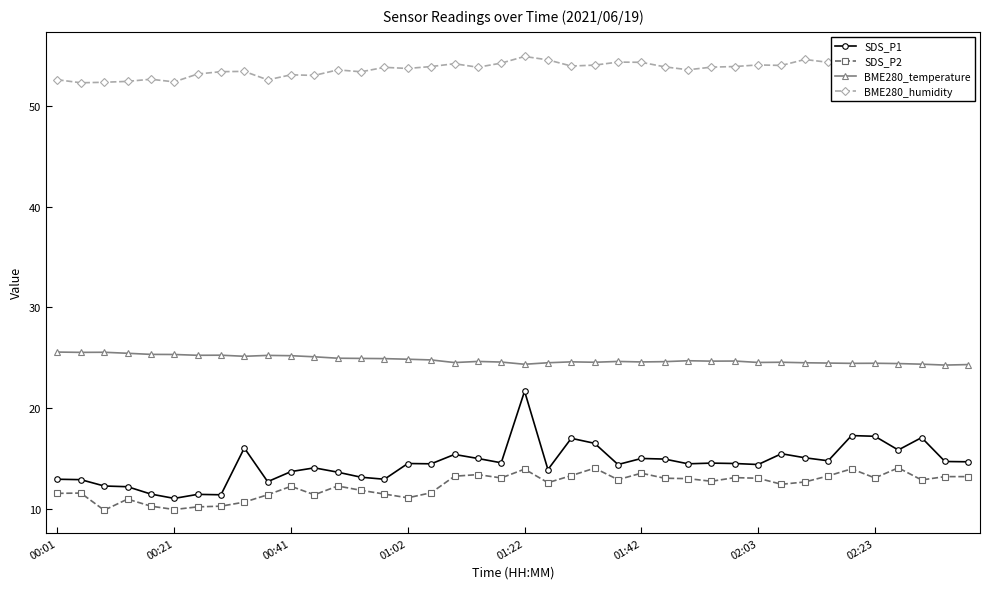

The SDS_P1 series shows 26.5 at 02:23. True or false?

False